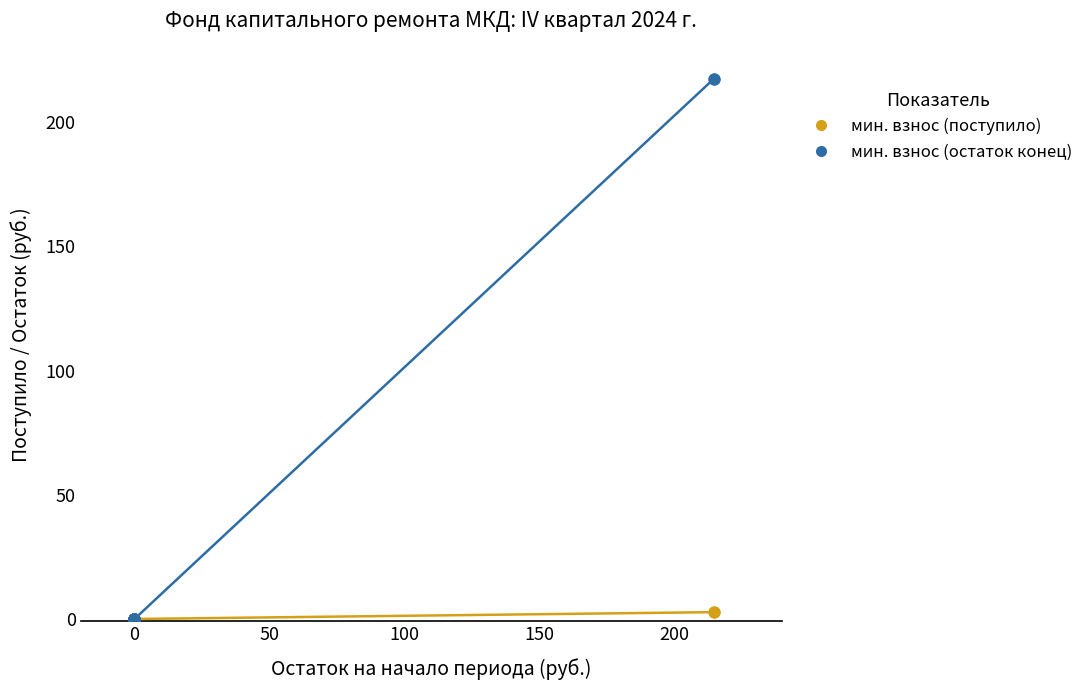

What are all the series names shown in the legend?

мин. взнос (поступило), мин. взнос (остаток конец)